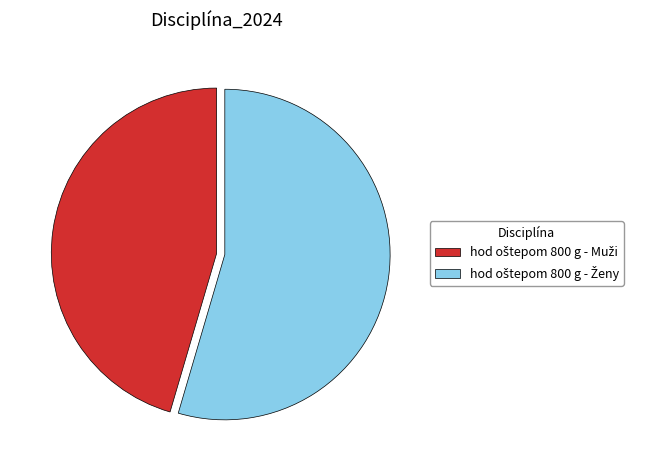

Does any single category account for the majority?

Yes